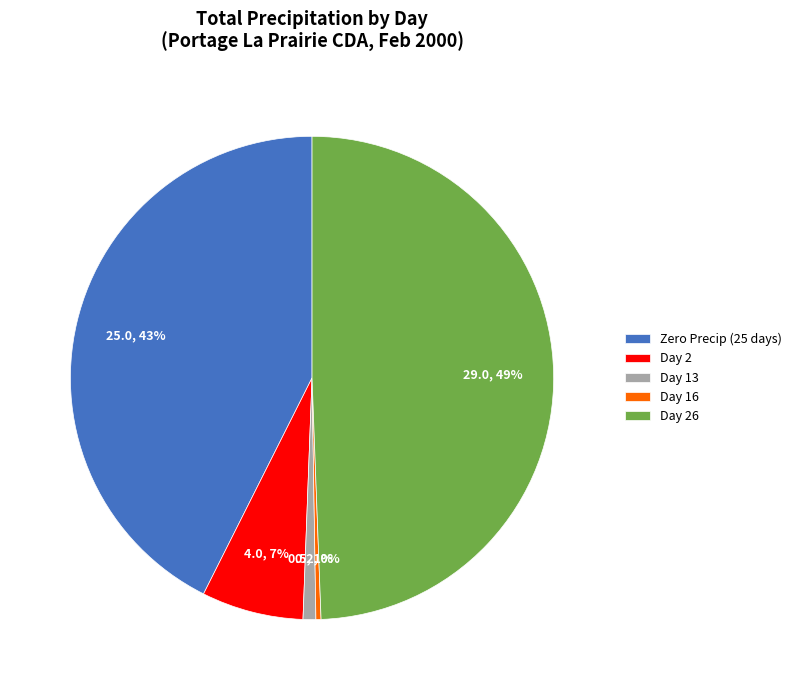

Count the number of slices in the pie.

5